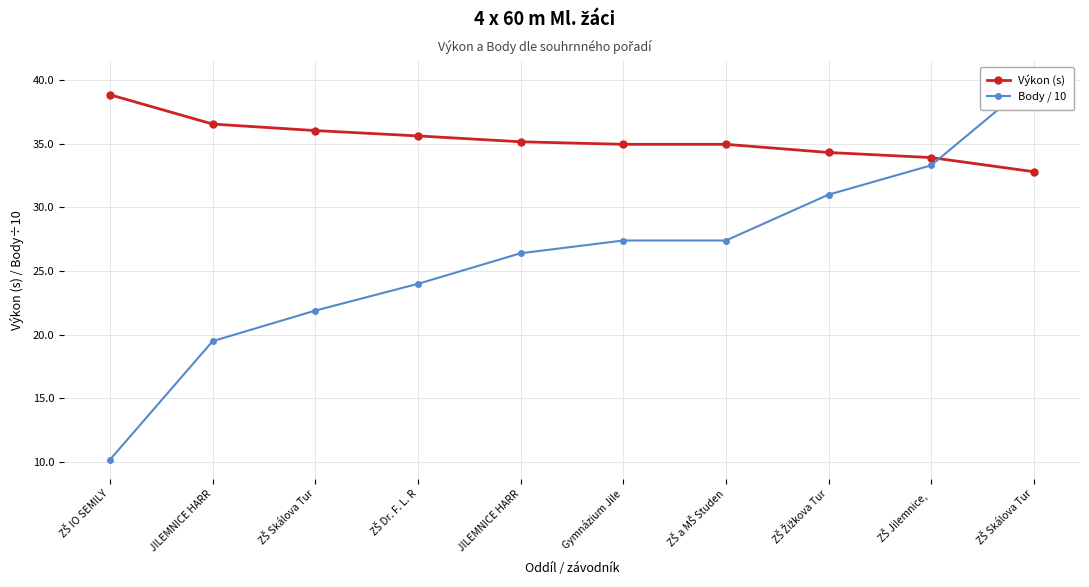

What is the label of the 7th point from the left?

ZŠ a MŠ Studen